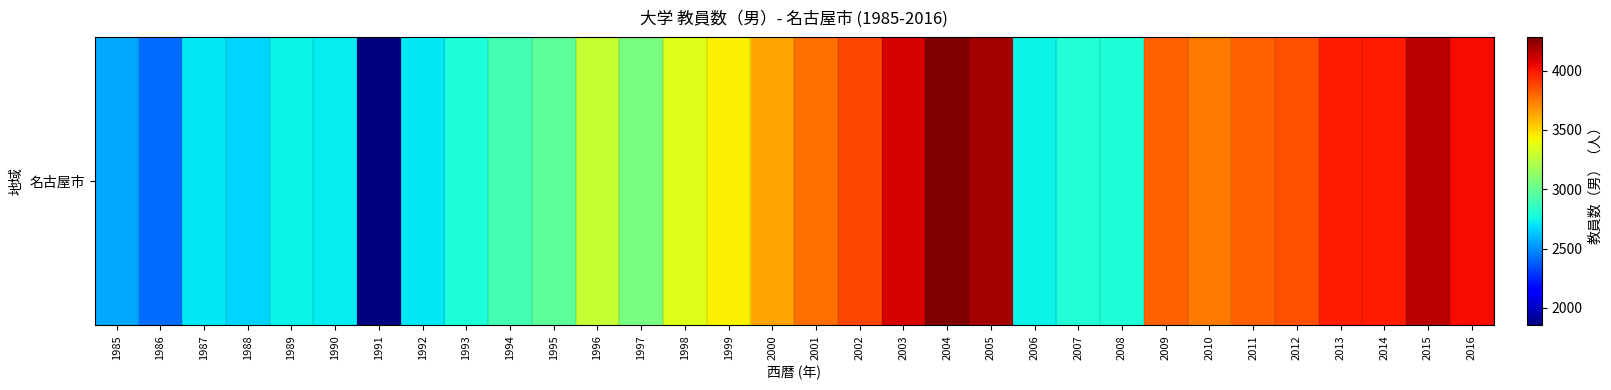

List the labels in order of value, largest first.

2004, 2005, 2015, 2003, 2016, 2014, 2013, 2002, 2012, 2011, 2009, 2001, 2010, 2000, 1999, 1998, 1996, 1997, 1995, 1994, 2007, 2008, 1993, 1989, 2006, 1990, 1992, 1987, 1988, 1985, 1986, 1991